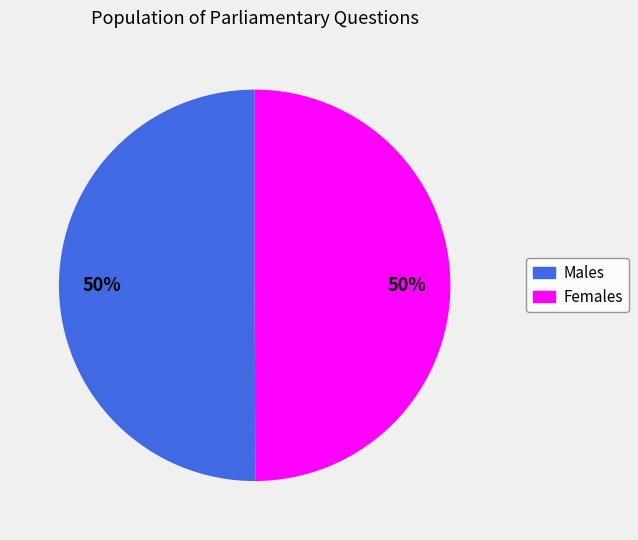

To the nearest percent, what is the average slice percentage?

50%